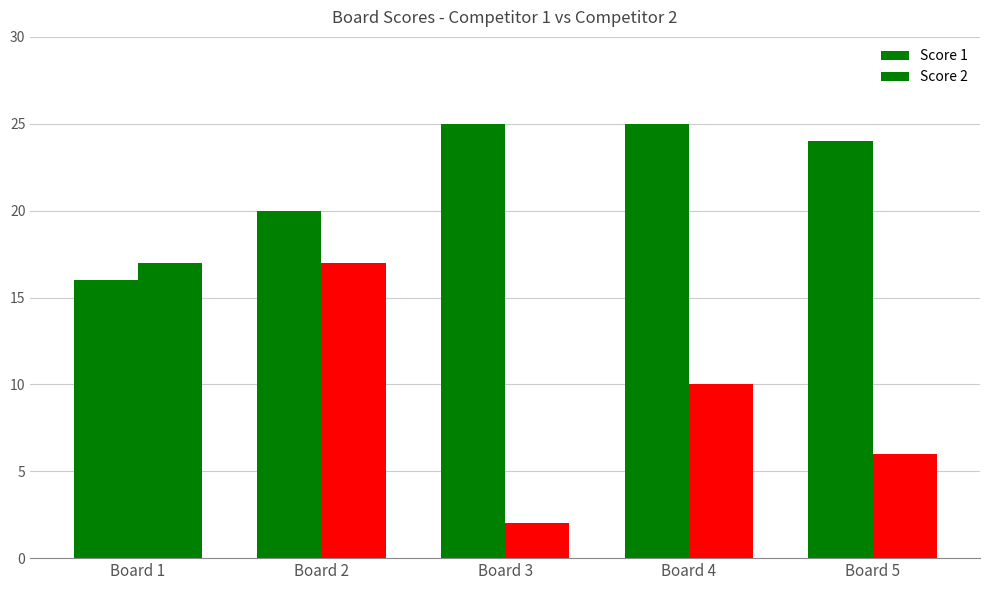

Does the chart contain stacked bars?

No